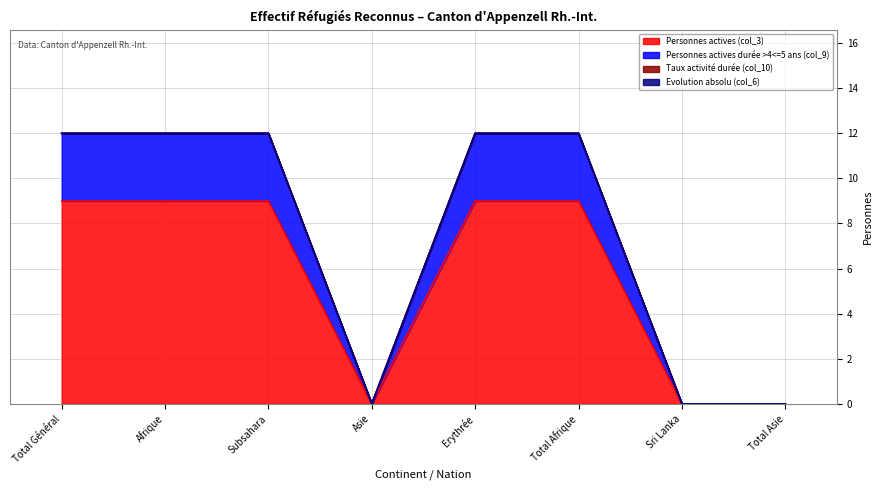

Reading left to right, transcribe all the data shown in this chart.

Personnes actives (col_3): Total Général=9	Afrique=9	Subsahara=9	Asie=0	Erythrée=9	Total Afrique=9	Sri Lanka=0	Total Asie=0
Personnes actives durée >4<=5 ans (col_9): Total Général=12	Afrique=12	Subsahara=12	Asie=0	Erythrée=12	Total Afrique=12	Sri Lanka=0	Total Asie=0